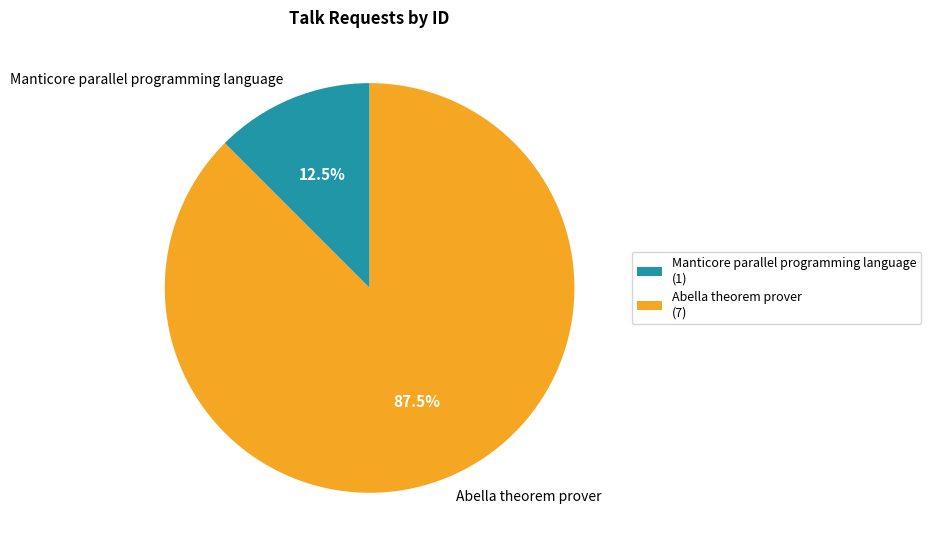

What is the total percentage of Abella theorem prover and Manticore parallel programming language?

100.0%